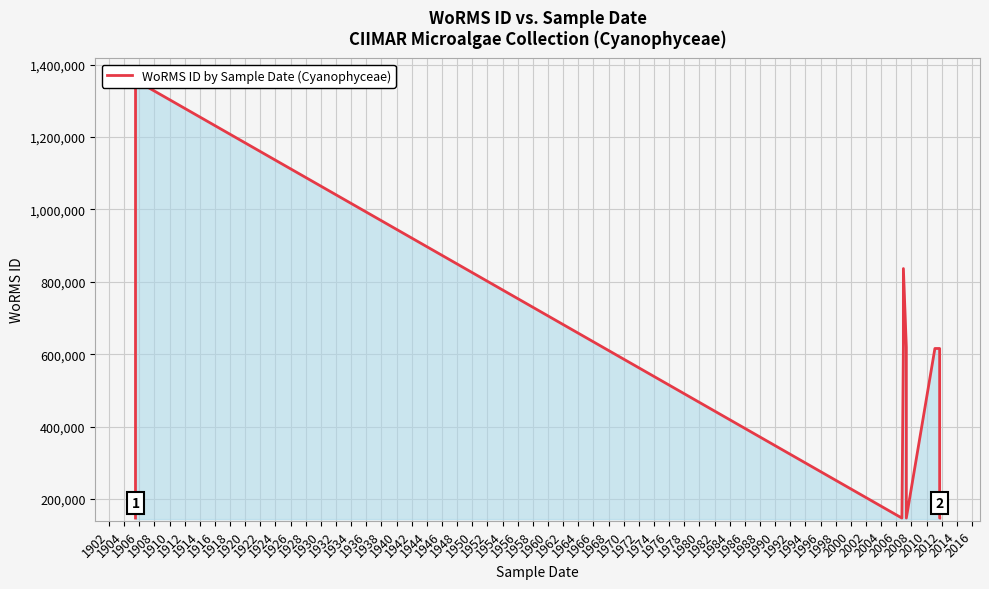

Is it true that the value at 1922 is 98601?

False